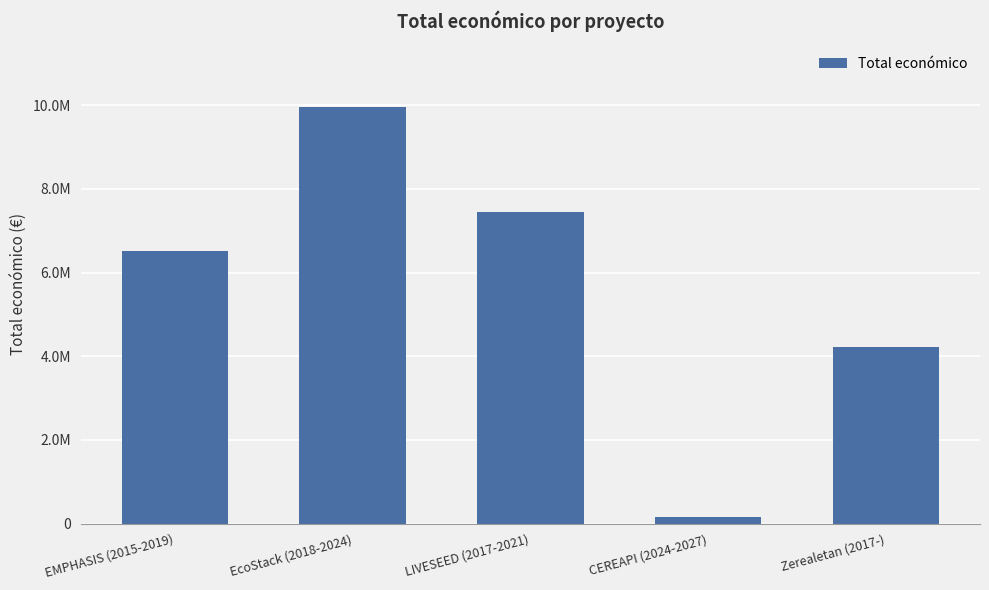

What is the difference between the maximum and minimum values?

9813866